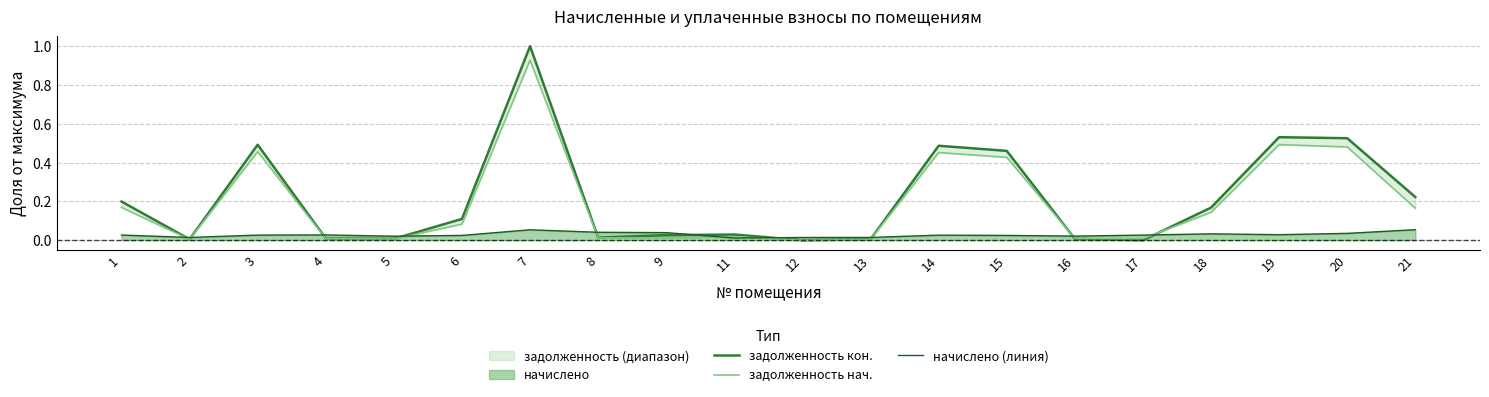

Between which two adjacent categories do задолженность нач. and начислено (линия) first intersect?

1 and 2